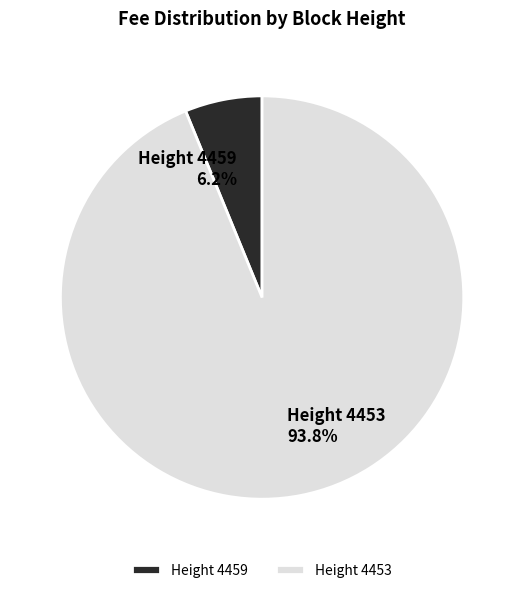

Rank the categories by value from lowest to highest.

Height 4459, Height 4453